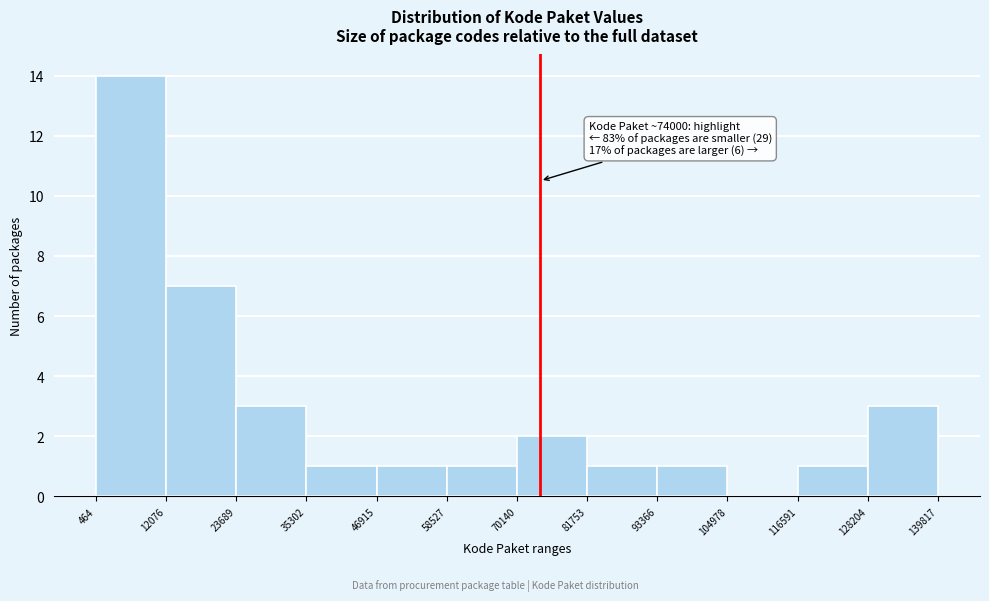

Over which range of the x-axis is the bar tallest?

464 to 12076